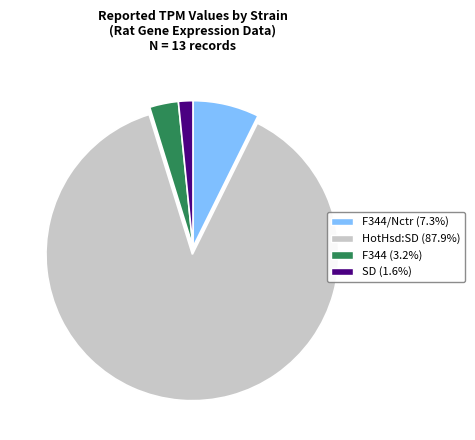

Is there any slice that represents more than half of the pie?

Yes